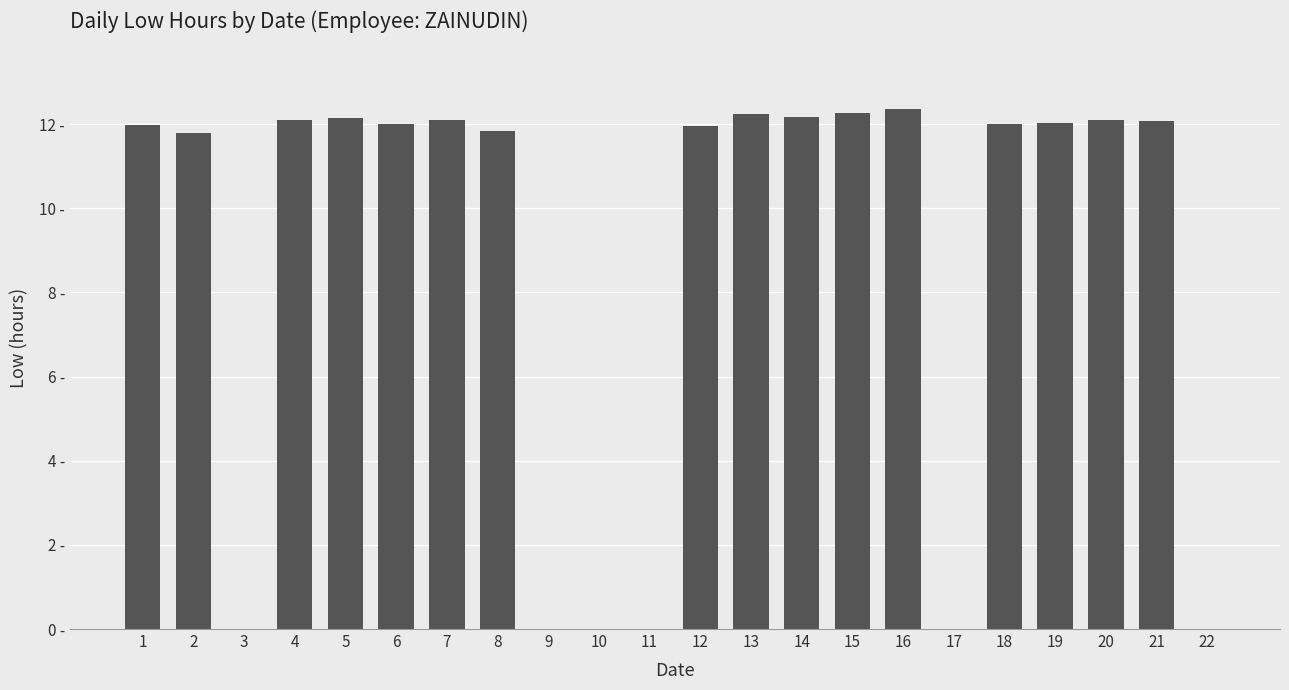

Where does the data first go above 12?

4